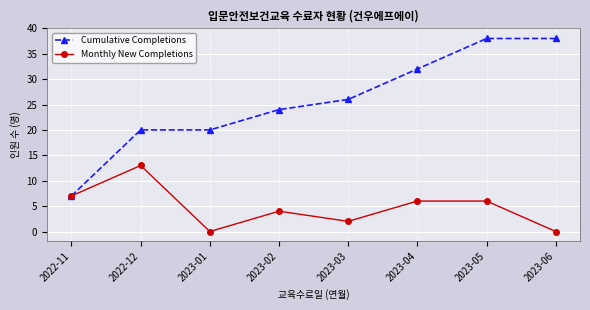

In Monthly New Completions, how many points are lower than both neighbors (excluding endpoints)?

2